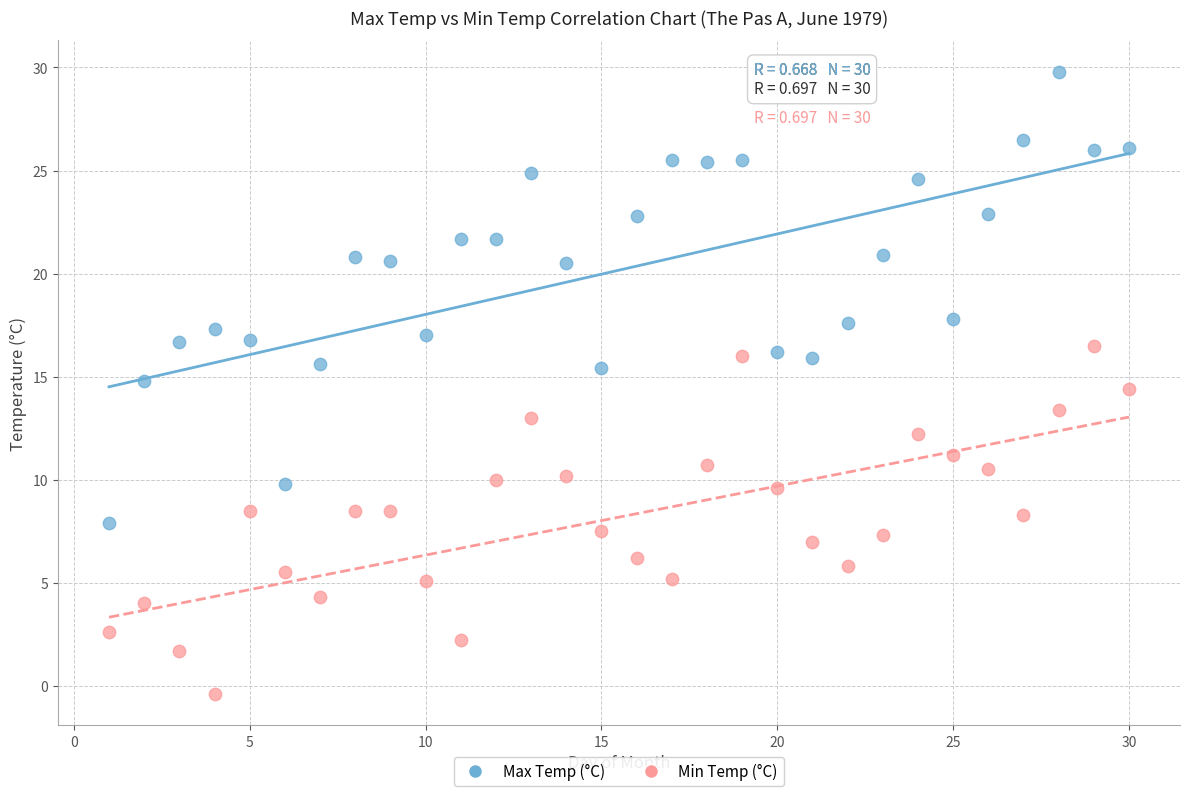

Which series contains the highest Y value?

Max Temp (°C)